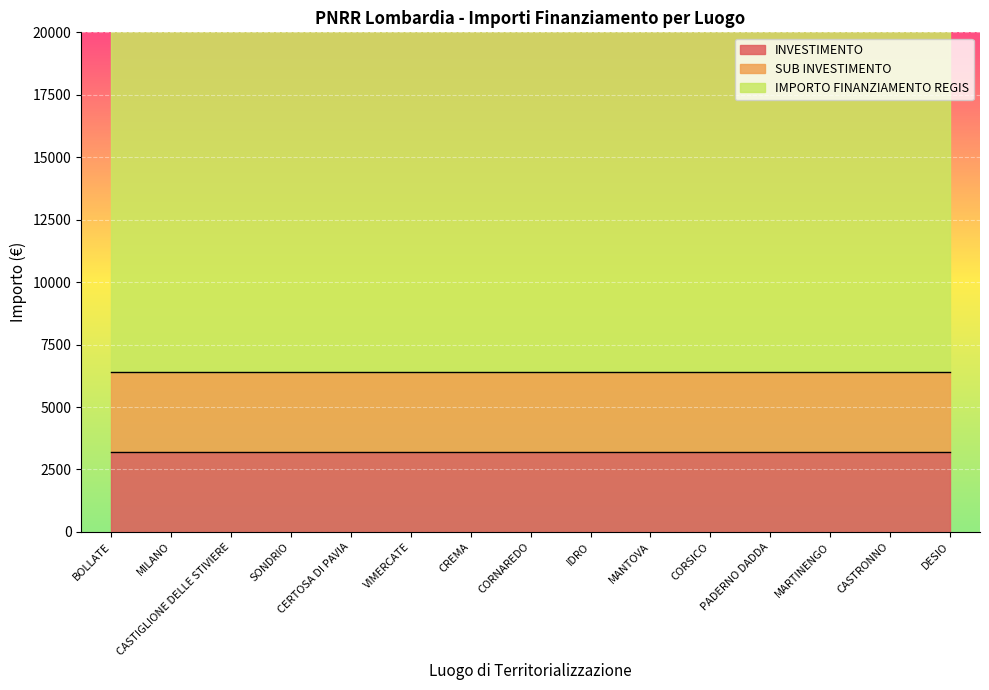

What is the value of the IMPORTO FINANZIAMENTO REGIS point at the 7th from the left?

16000.0